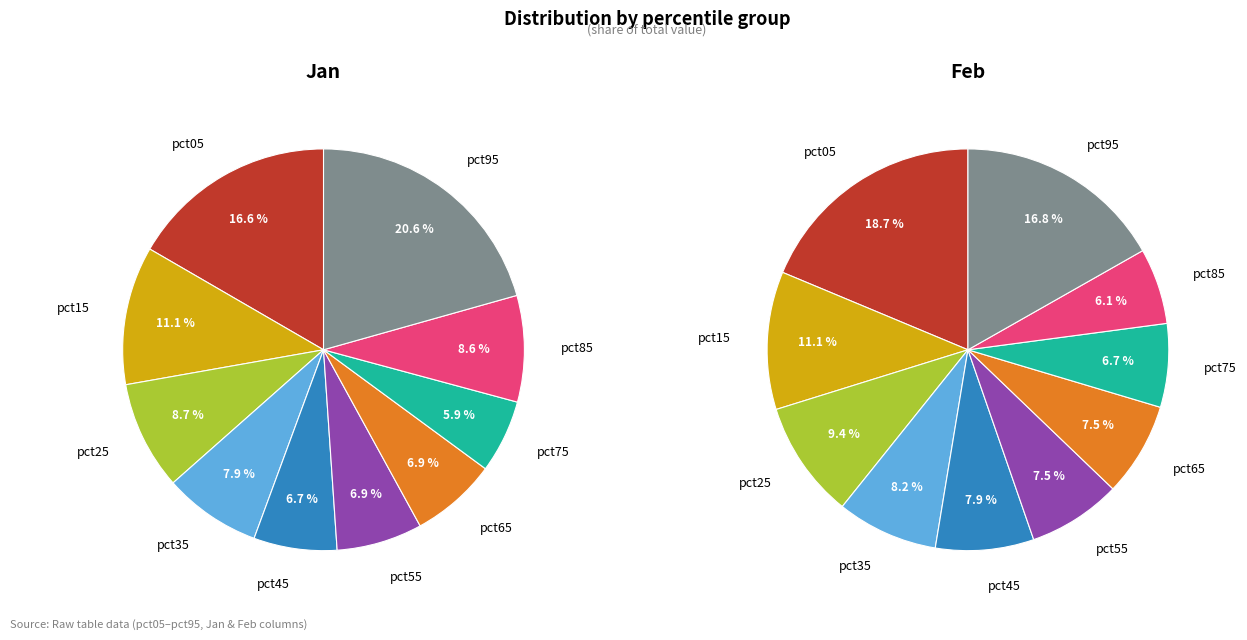

The pct85 slice represents 9% of the pie. True or false?

True